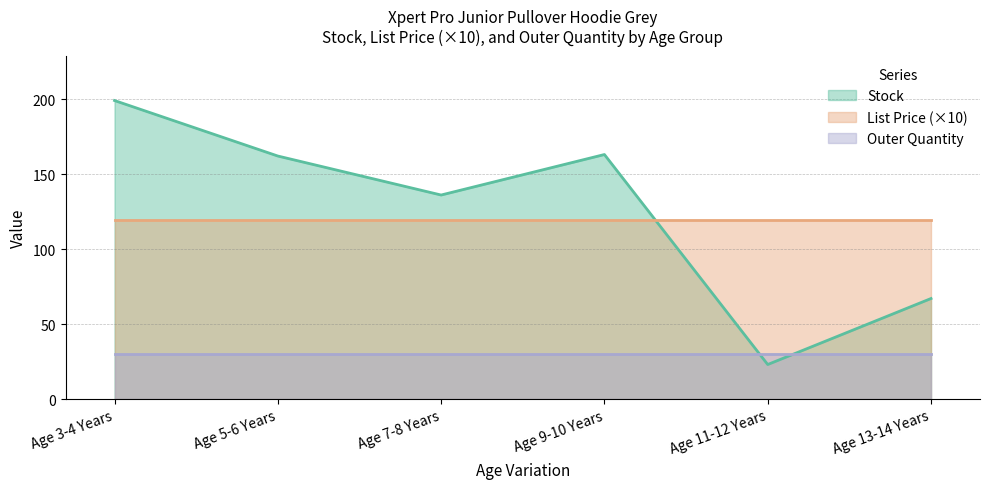

Rank the series at Age 7-8 Years from lowest to highest value.

Outer Quantity, List Price (×10), Stock